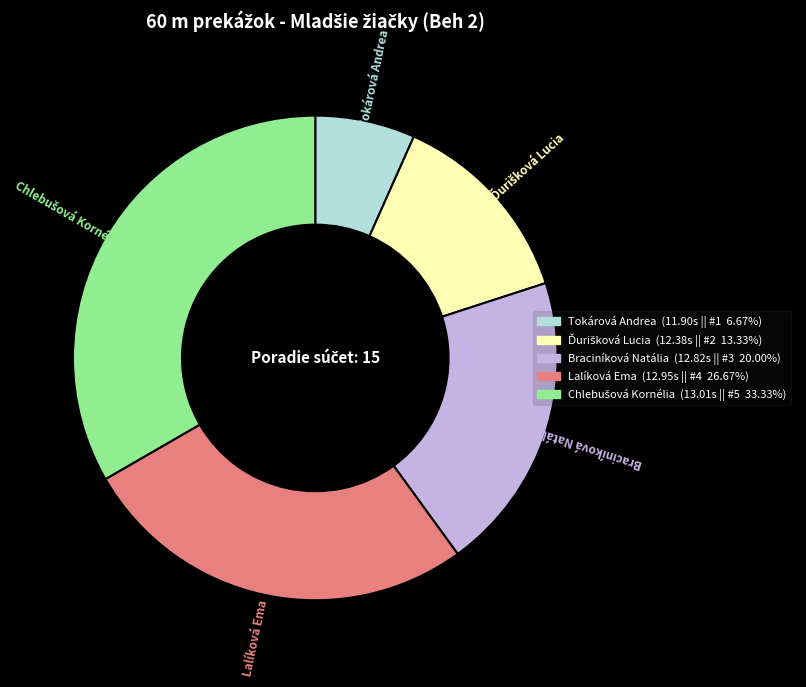

What is the smallest slice in the pie chart?

Tokárová Andrea